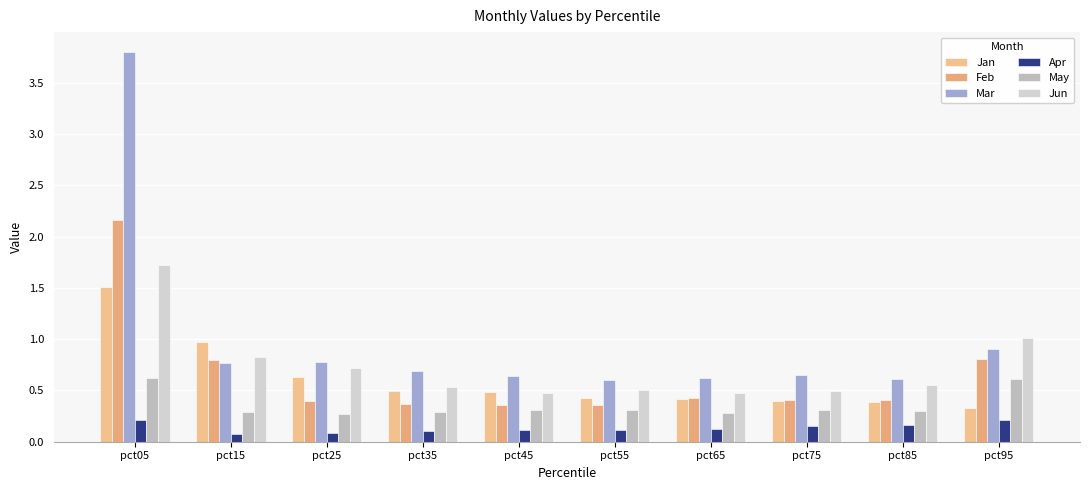

The Jun series shows 2.3 at pct05. True or false?

False